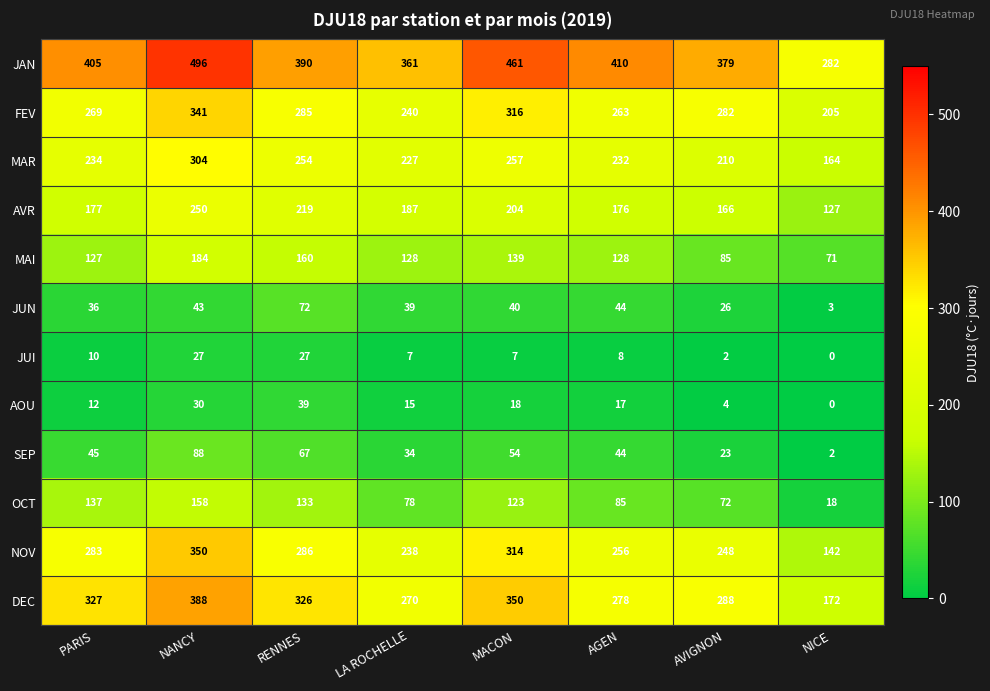

Which series has the largest total across all categories?

JAN